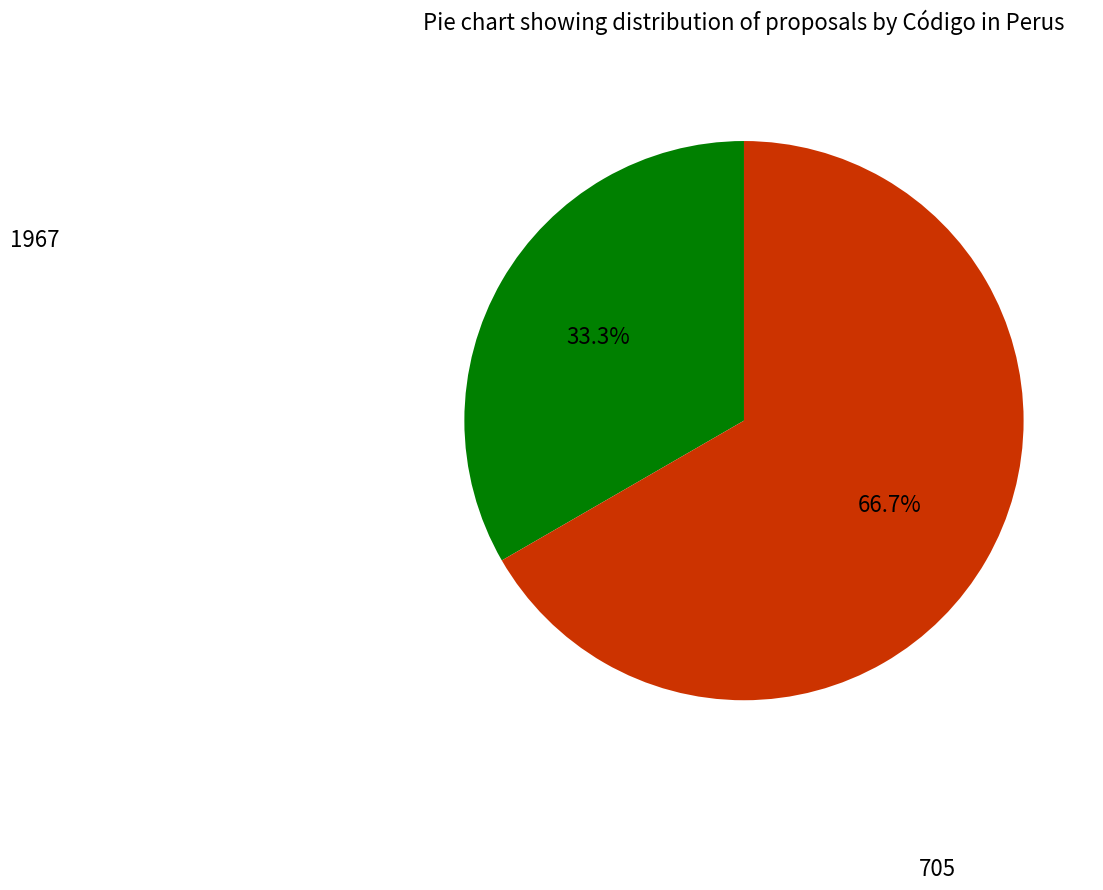

How many slices are in this pie chart?

2